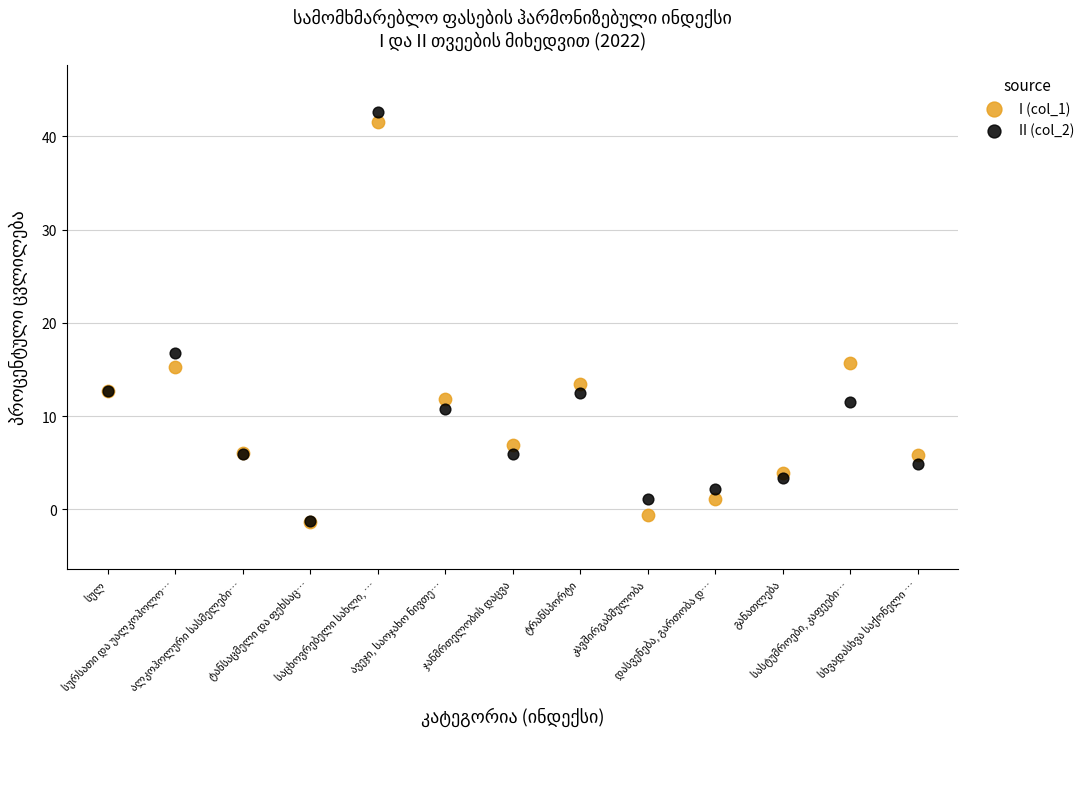

Which series reaches the maximum Y coordinate?

II (col_2)